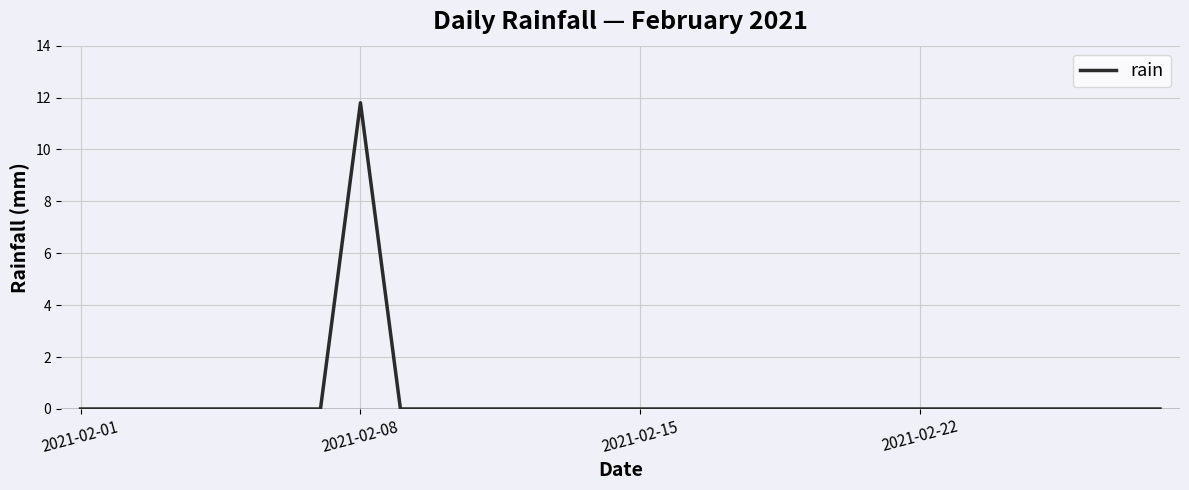

What is the greatest value displayed?

11.8